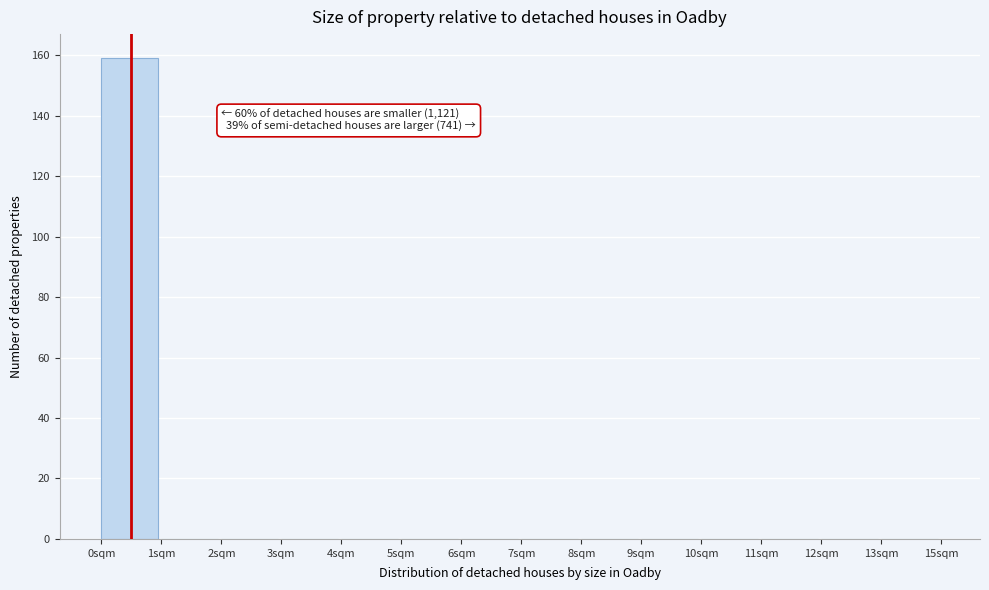

Reading left to right, extract all data points from this chart.

0sqm=159	1sqm=0	2sqm=0	3sqm=0	4sqm=0	5sqm=0	6sqm=0	7sqm=0	8sqm=0	9sqm=0	10sqm=0	11sqm=0	12sqm=0	13sqm=0